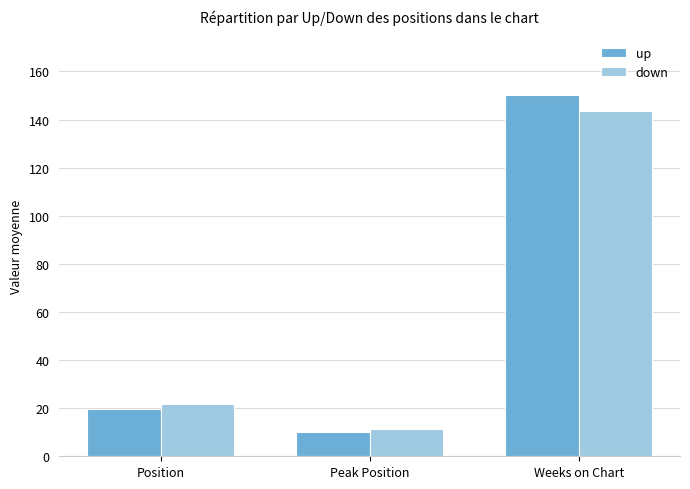

Rank the categories by down value from highest to lowest.

Weeks on Chart, Position, Peak Position